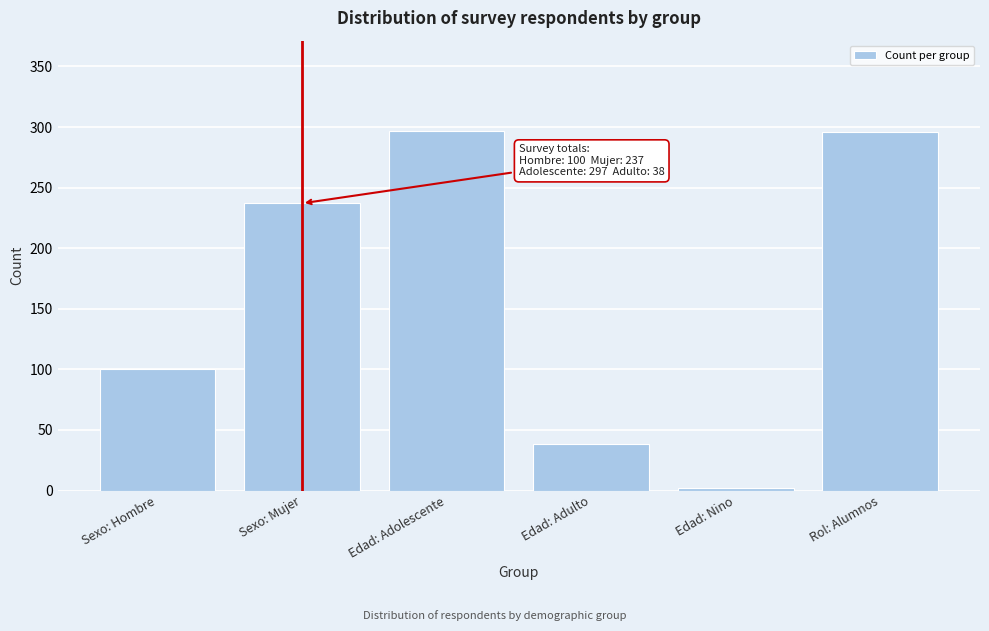

What is the maximum value shown in the chart?

297